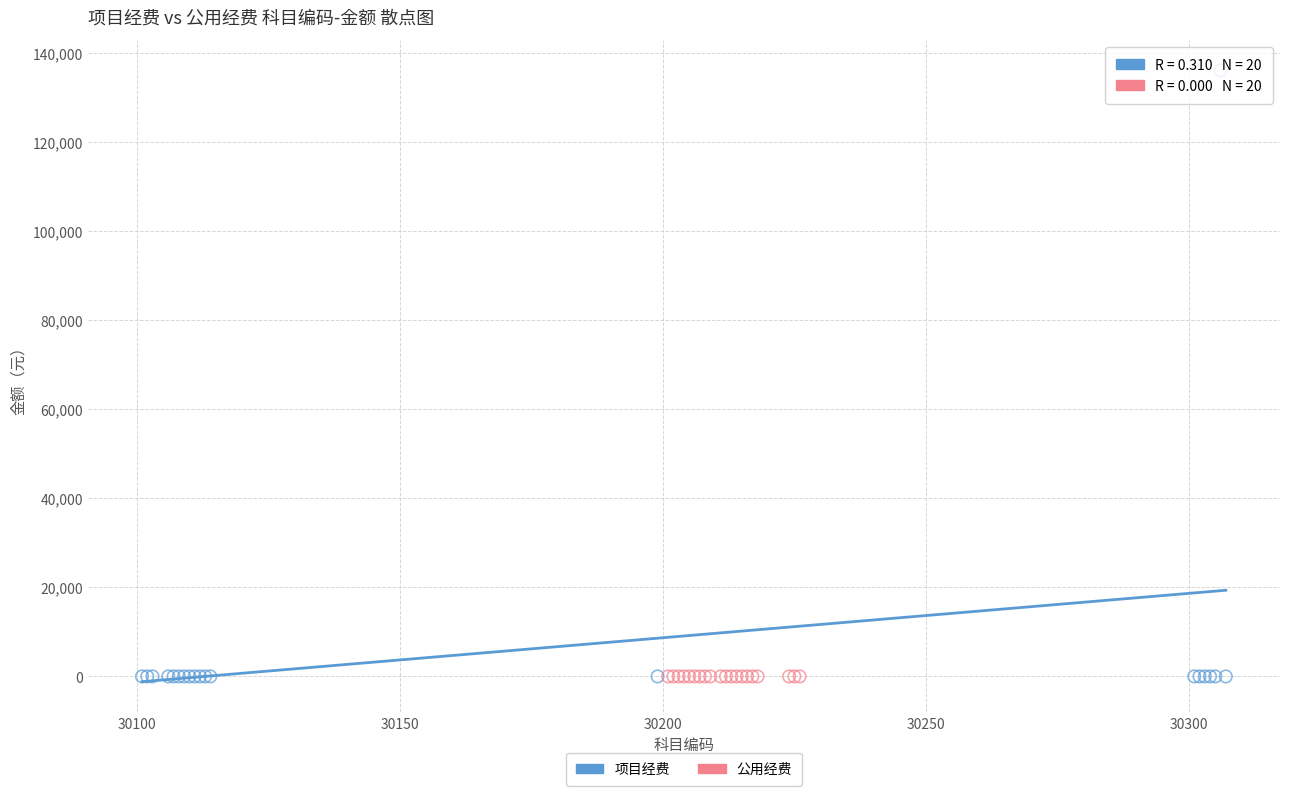

Which series contains the highest Y value?

项目经费